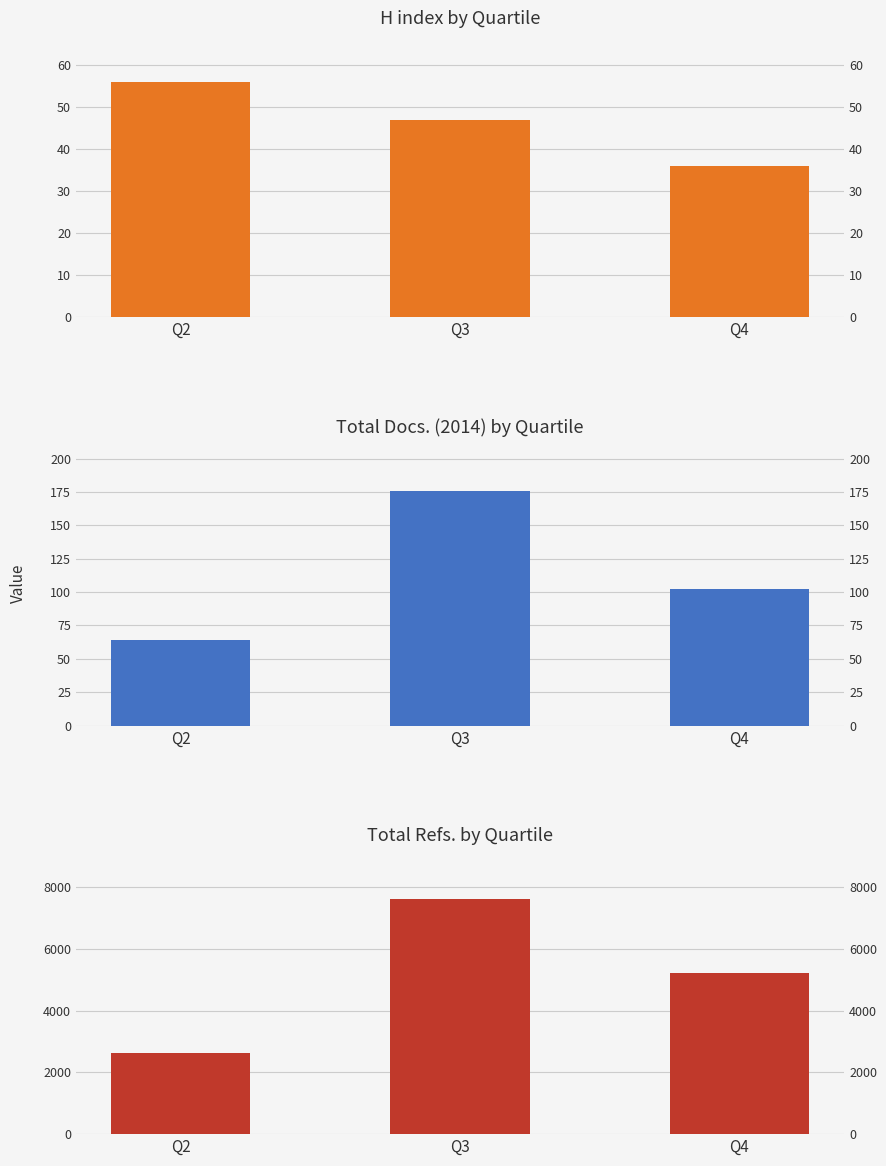

Which category has the highest value in the Total Docs. (2014) series?

Q3